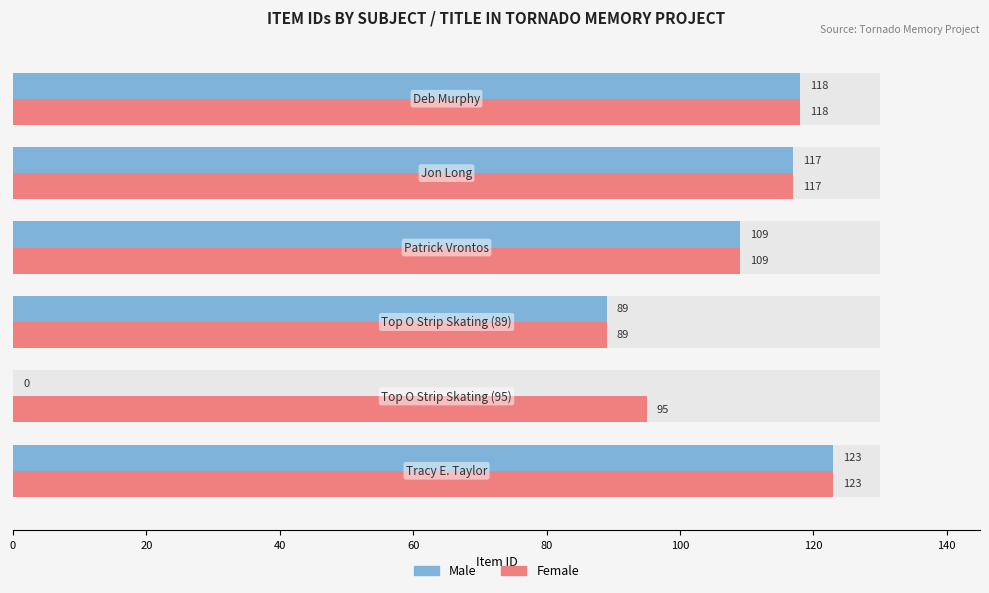

How many values in the Male series are below 117?

3